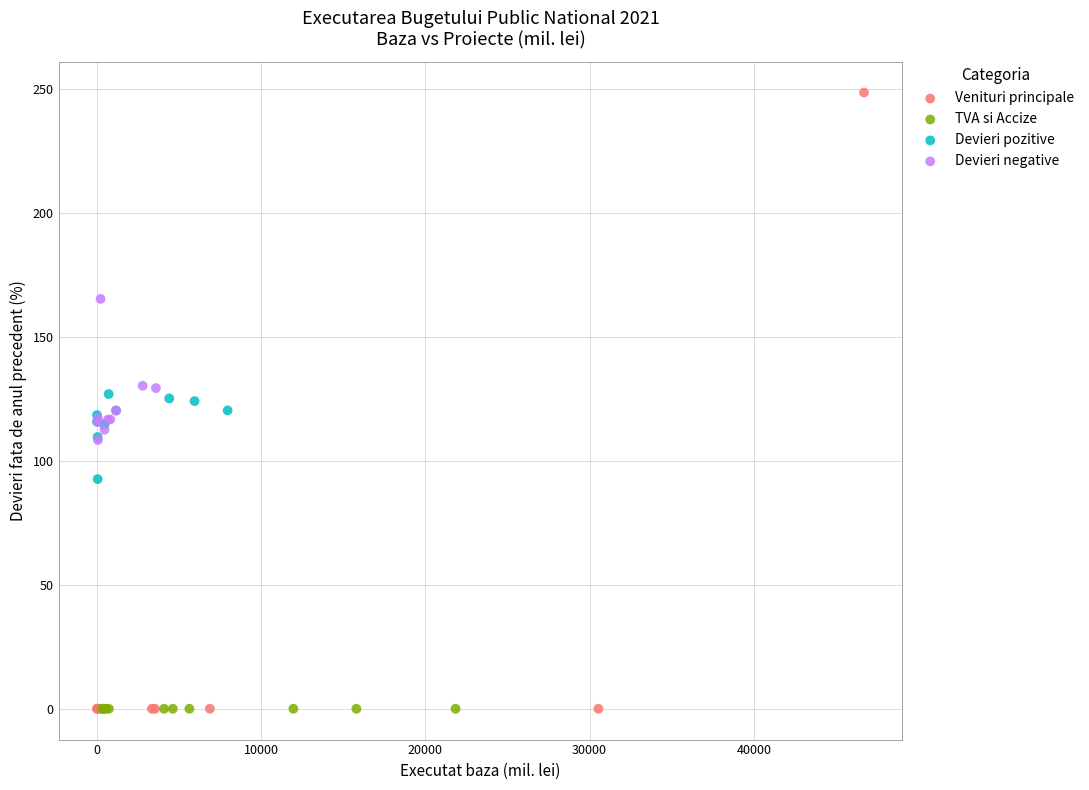

Which series contains the highest Y value?

Venituri principale